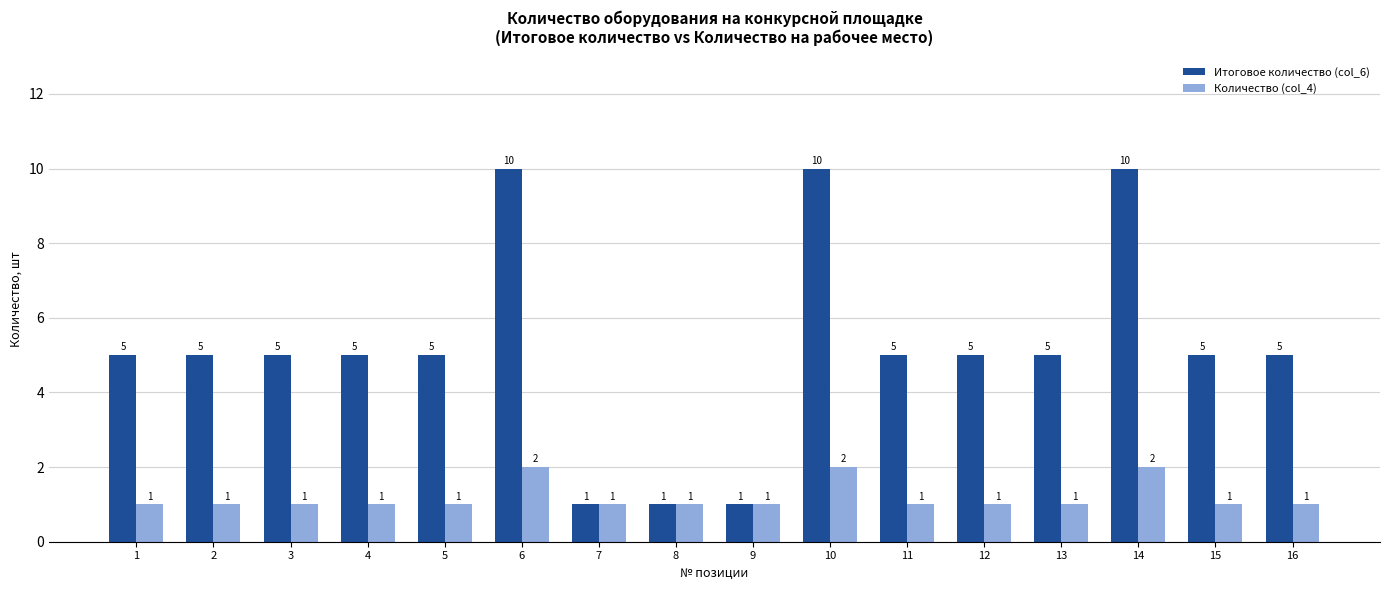

How many categories are shown in the chart?

16